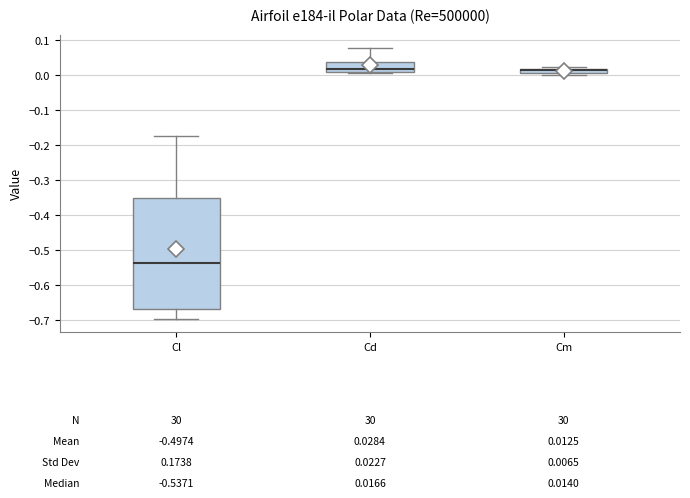

Which box's median line is the lowest?

Cl